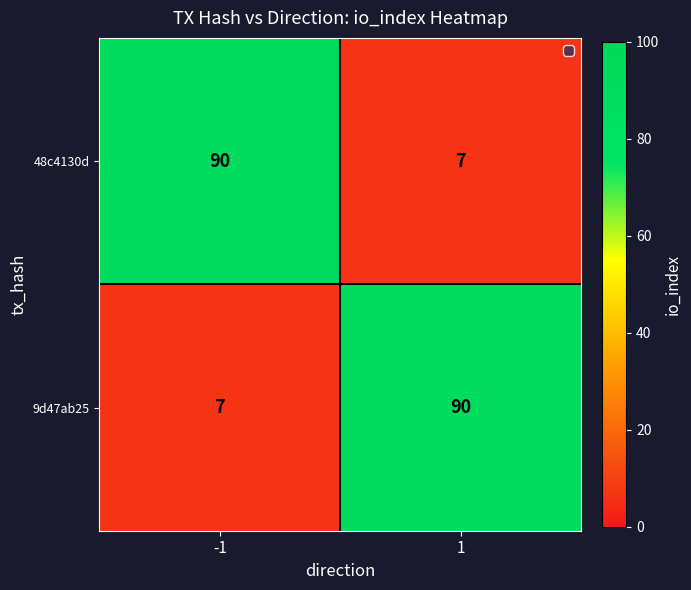

What is the total value across all series at -1?

97